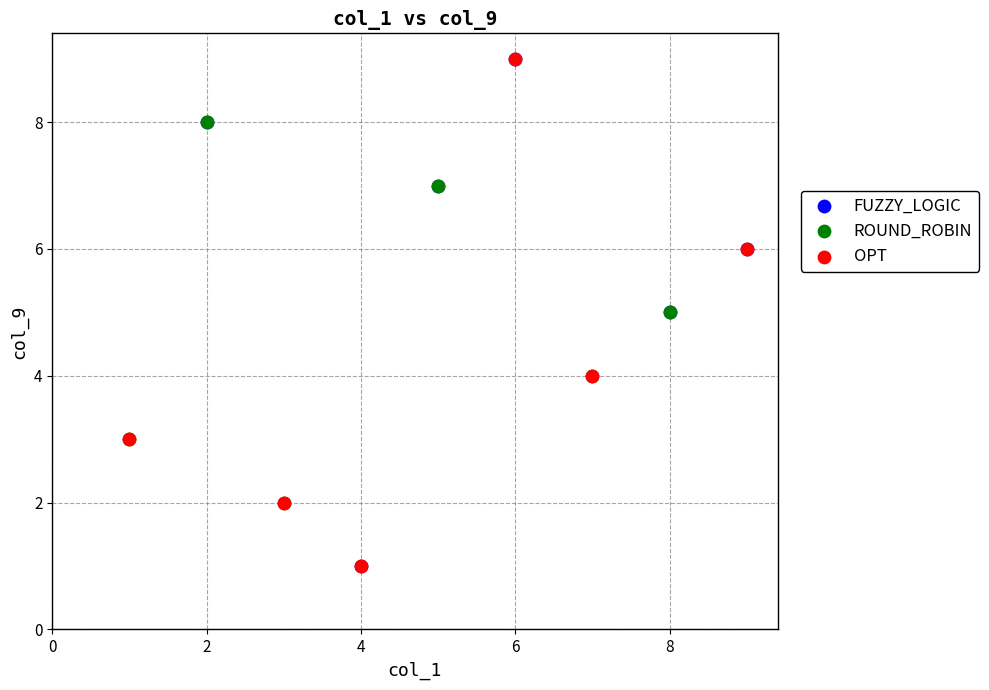

What are all the series names shown in the legend?

FUZZY_LOGIC, ROUND_ROBIN, OPT